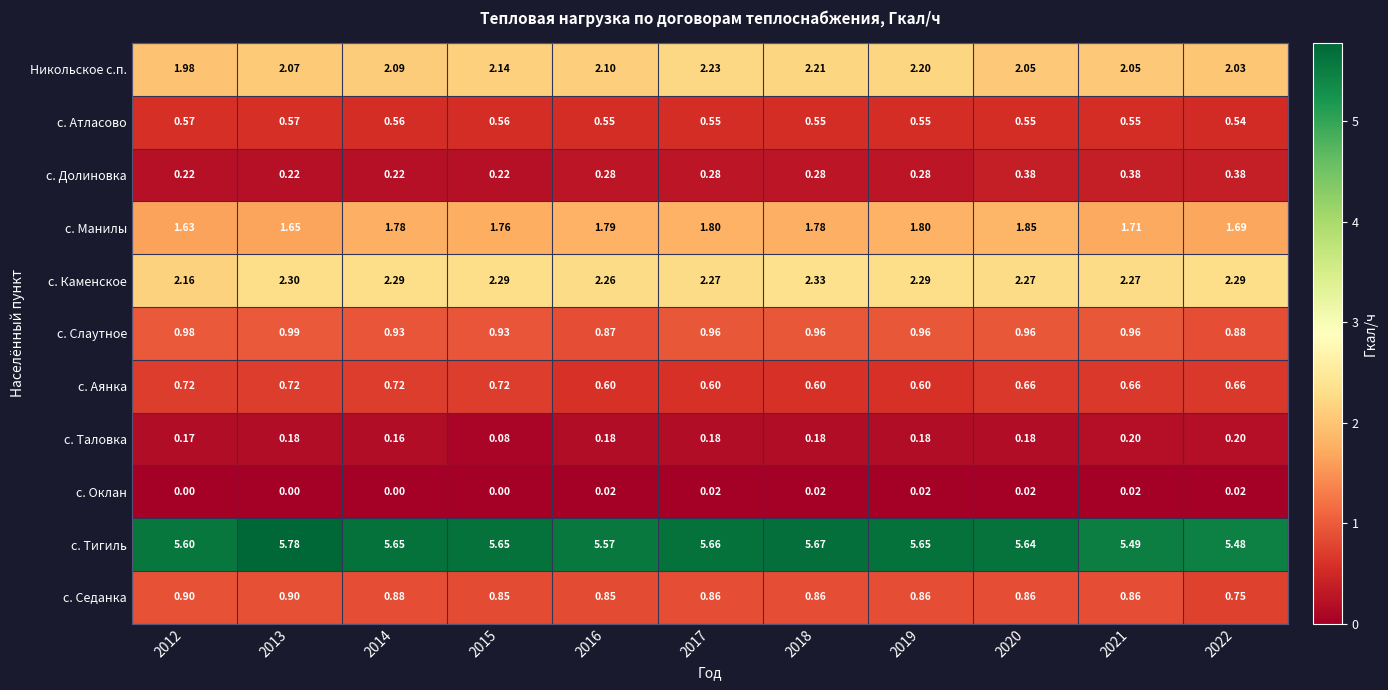

Which series has the largest range (max minus min)?

с. Тигиль